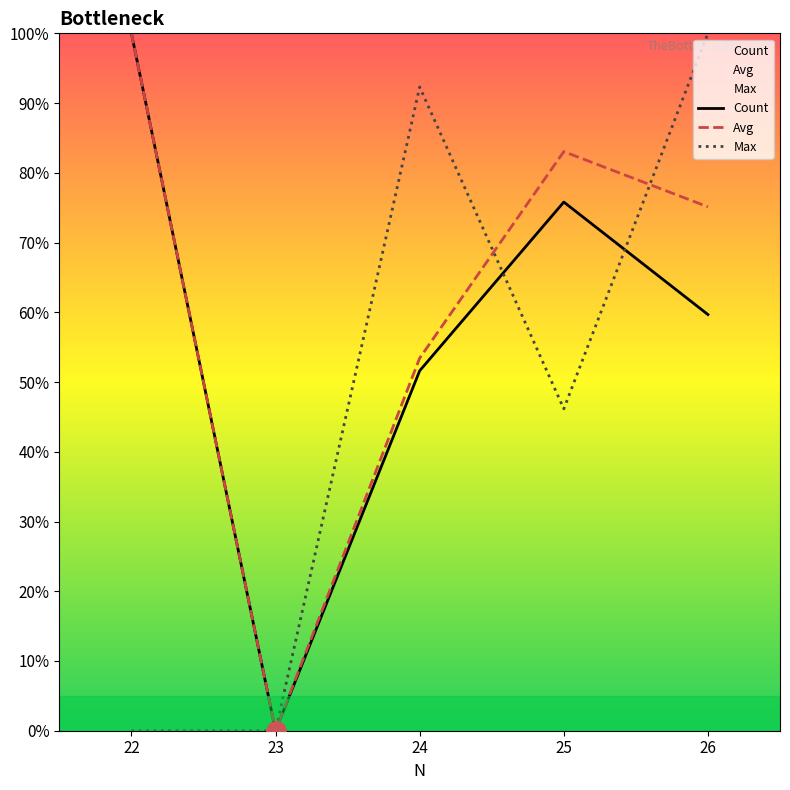

Rank the series at 23 from highest to lowest value.

Count, Avg, Max